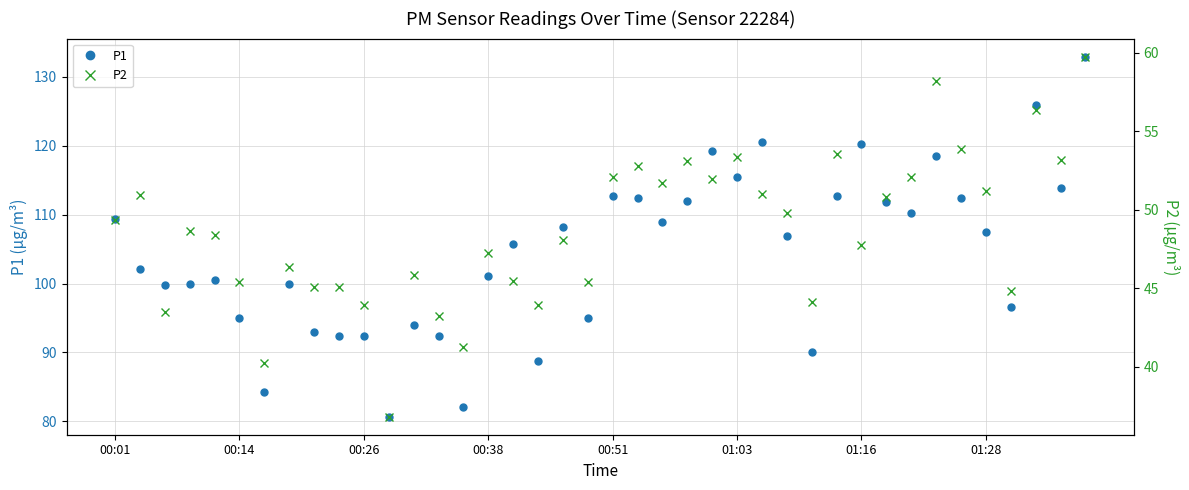

How many data points in P2 are less than 48?

18